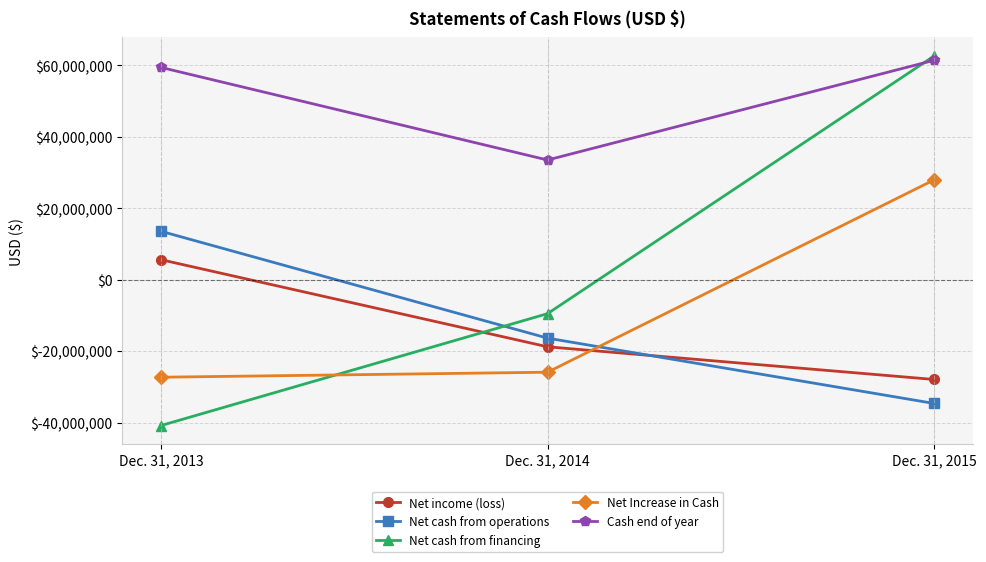

What value does the Net Increase in Cash series have at Dec. 31, 2013?

-27324235